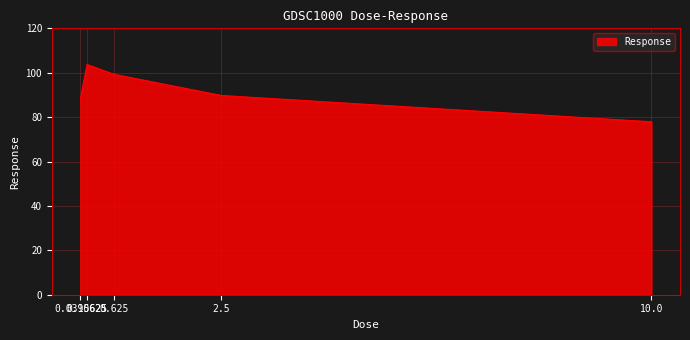

True or false: there are more than 0 points higher than both neighbors.

True